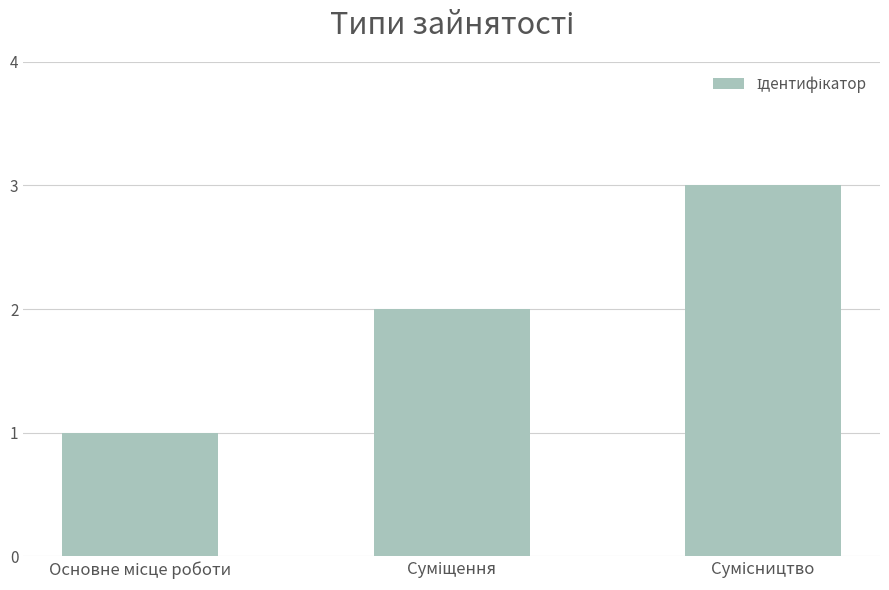

How many bars are there in total?

3